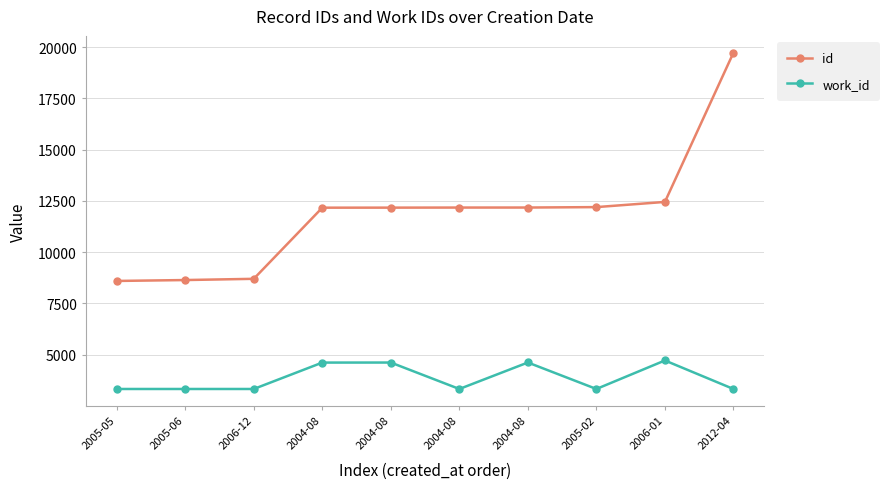

How many data points does each series have?

10